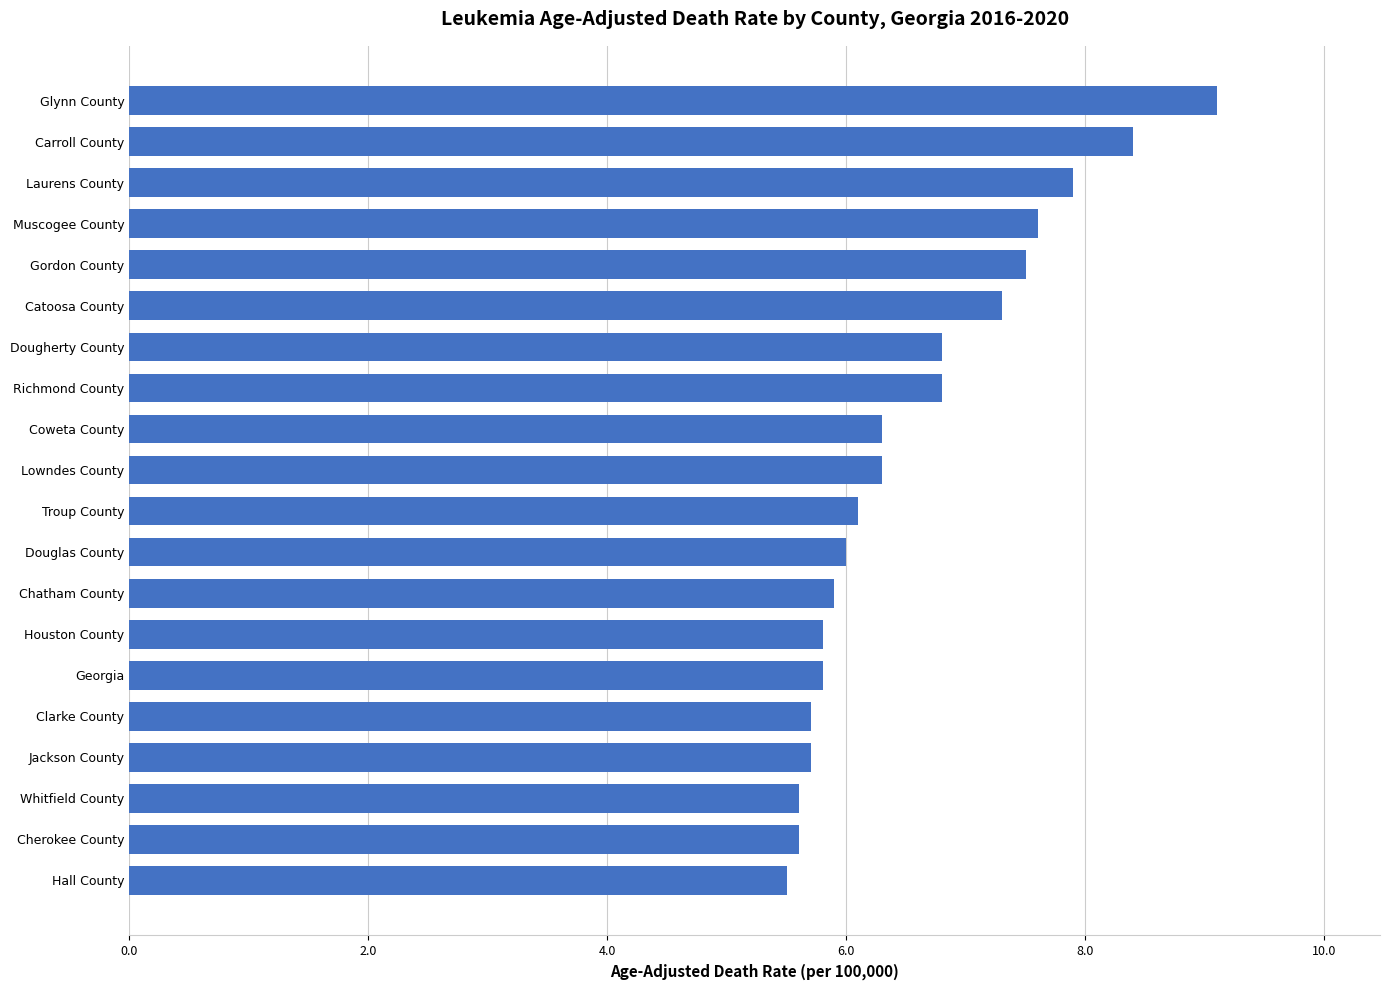

Approximately how many times larger is the value at Troup County compared to Whitfield County?

1.1